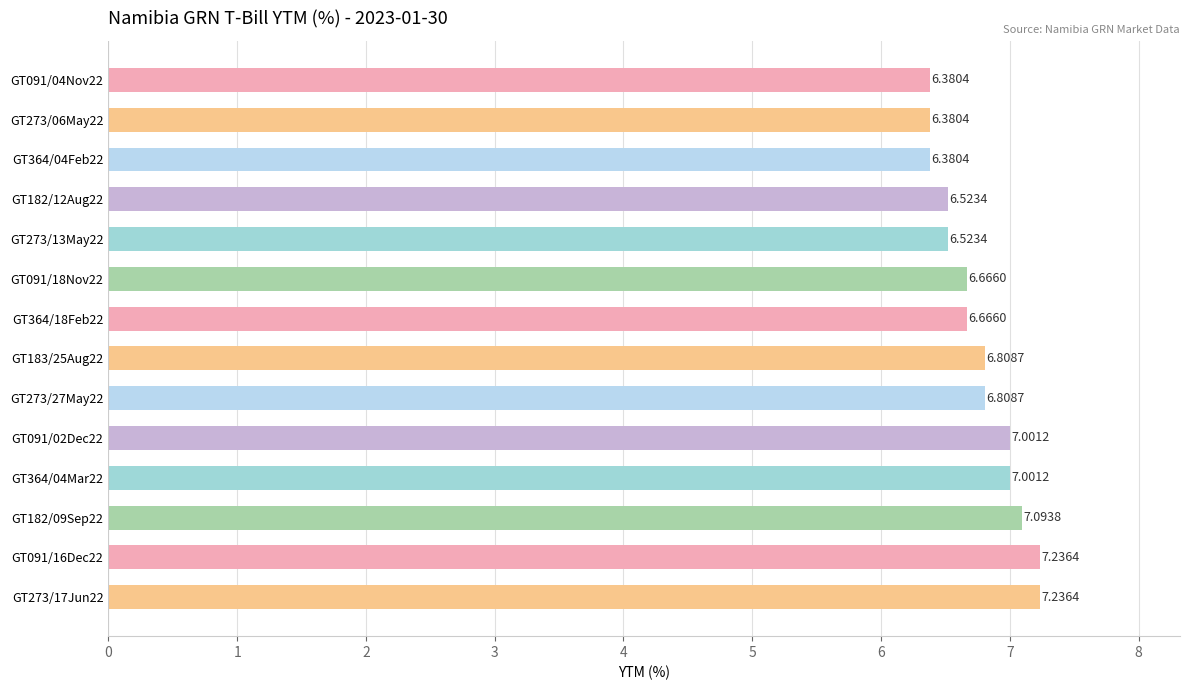

What is the ratio of the value at GT091/02Dec22 to the value at GT182/12Aug22?

1.1